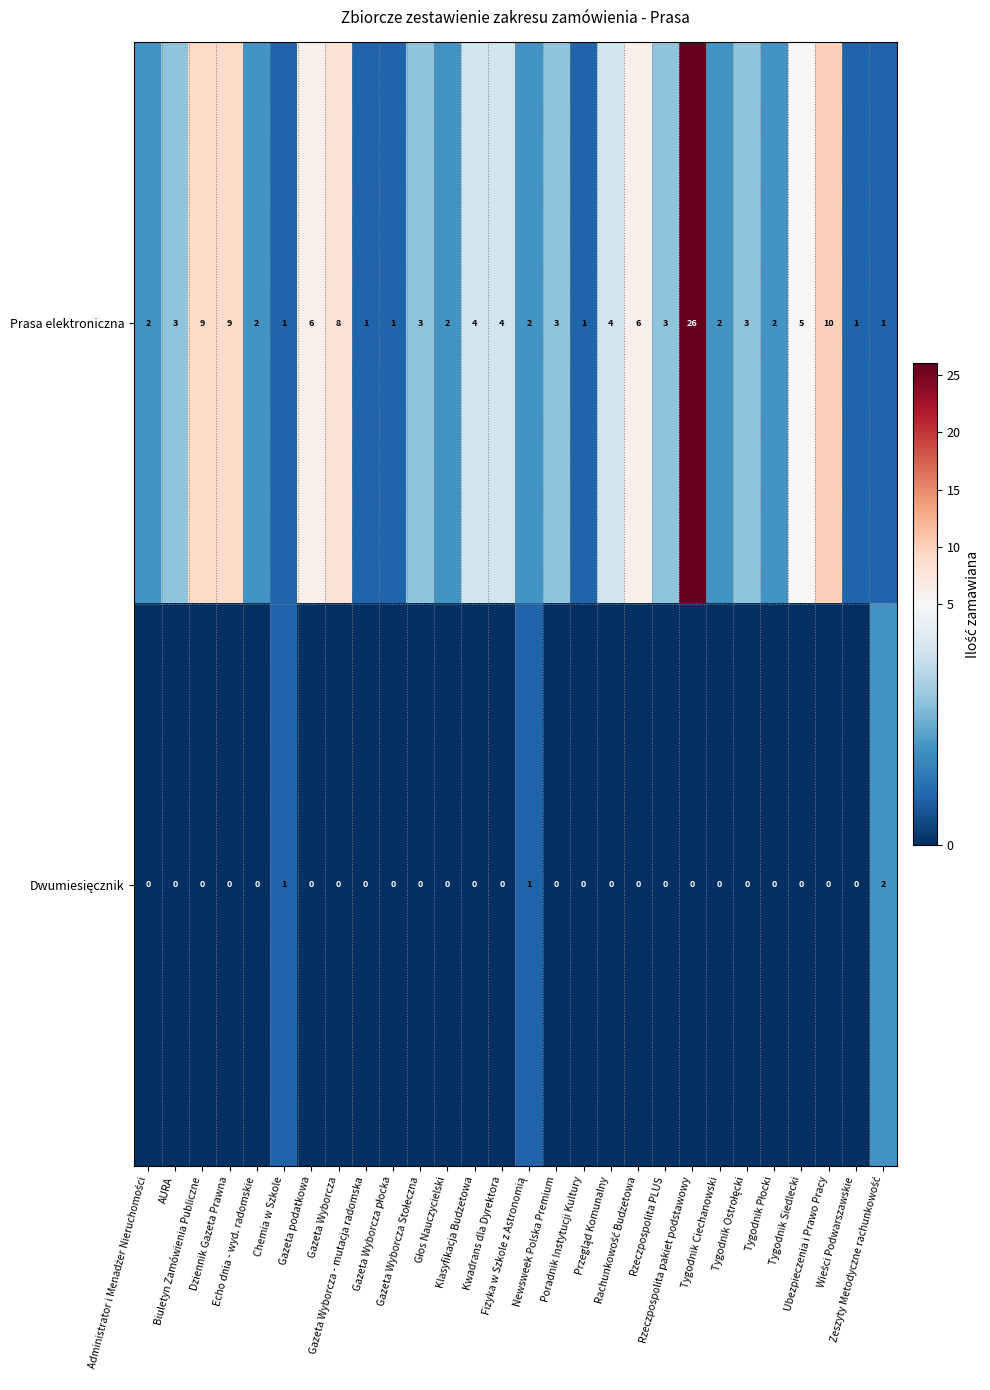

What is the maximum value shown in the chart?

26